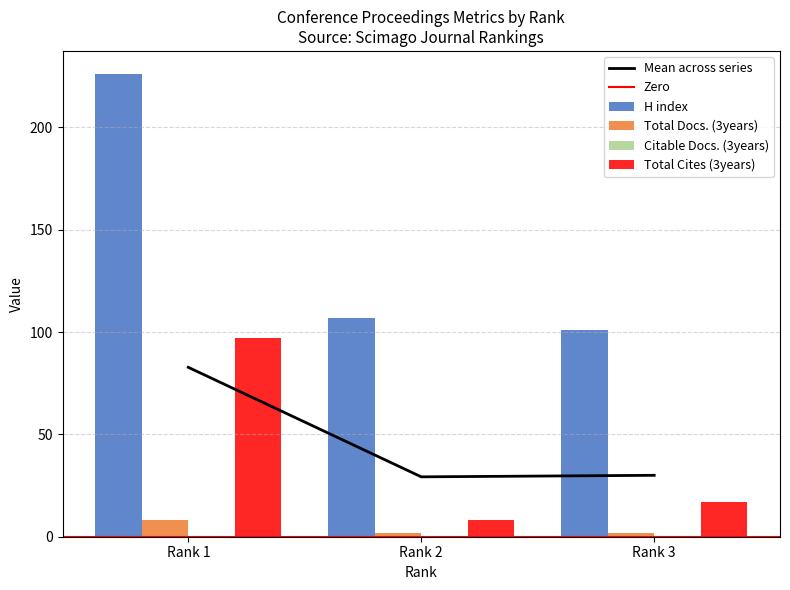

How many data points in H index are above 107?

1